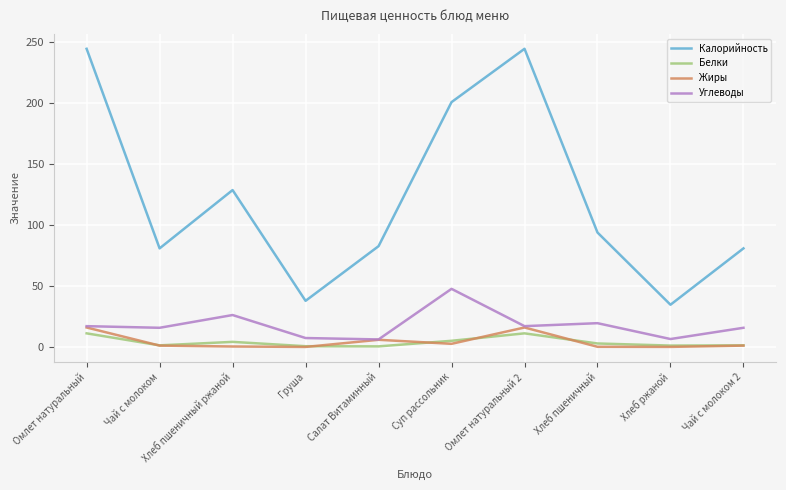

List the series in order of their peak value, lowest first.

Белки, Жиры, Углеводы, Калорийность